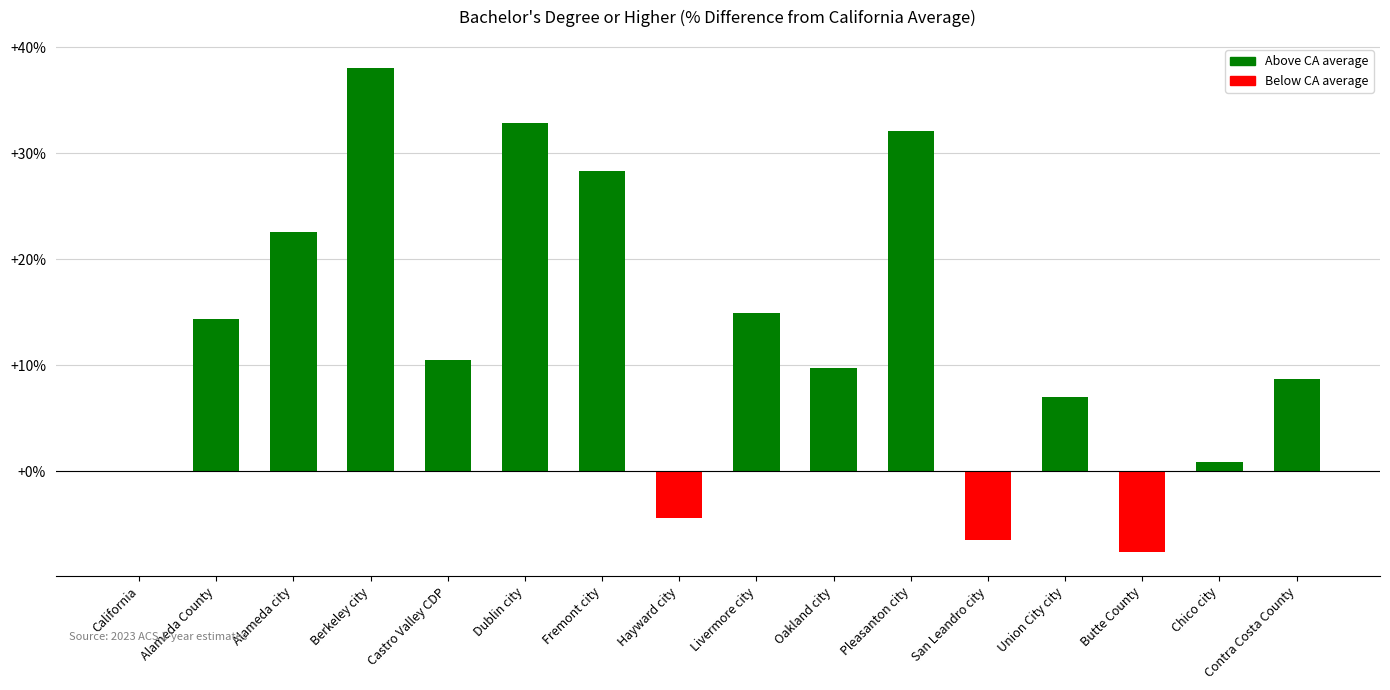

What is the change in value from Dublin city to San Leandro city?

-39.3